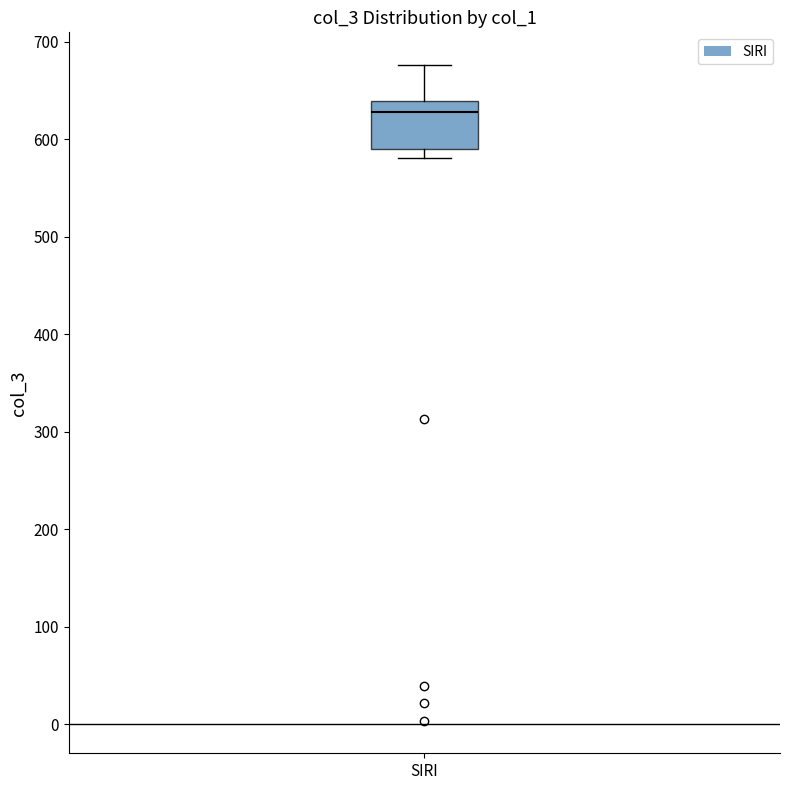

Where does the median line of the box for SIRI sit on the y-axis? The values are not printed on the chart, so give them approximately, as read against the axis.

630